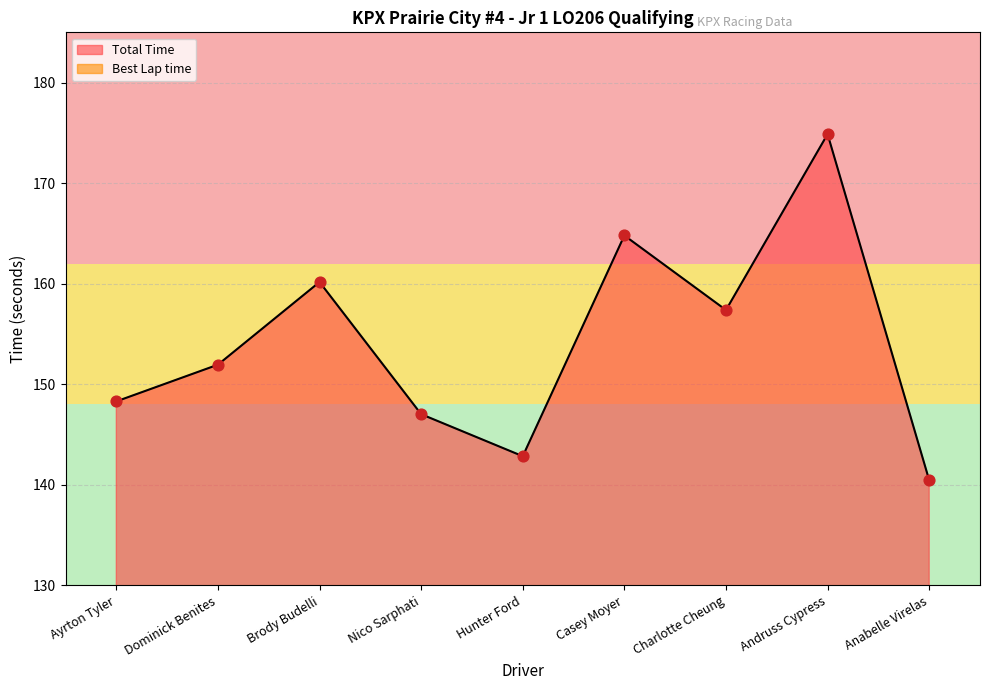

Which series has the largest total across all categories?

Total Time